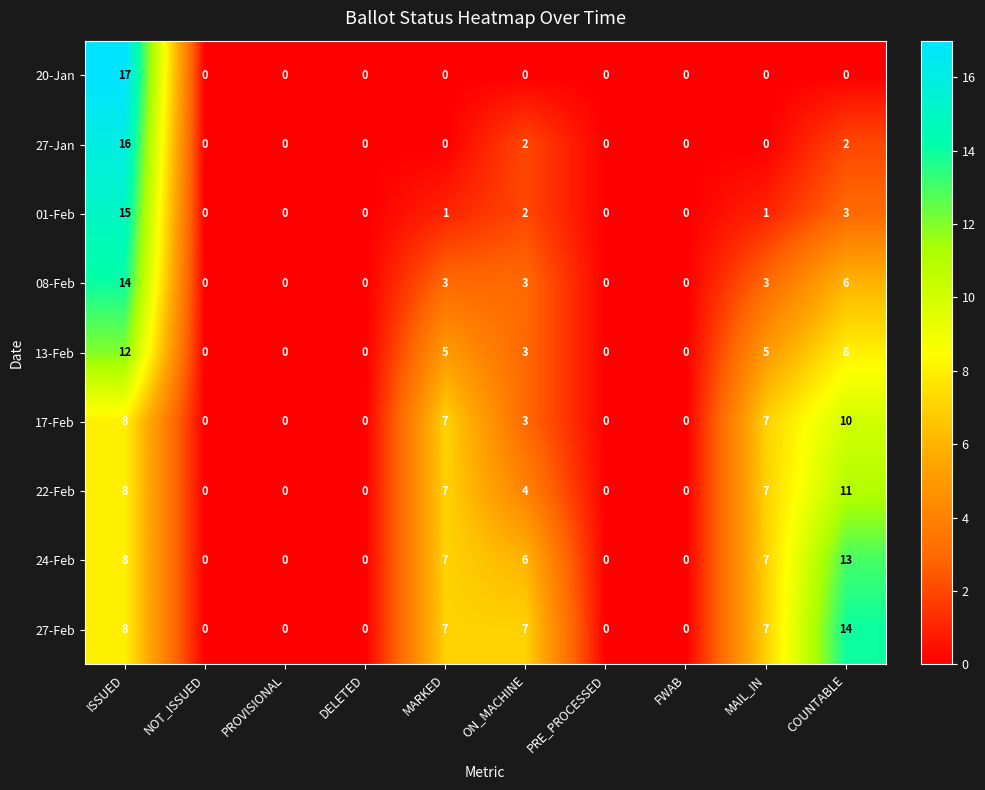

True or false: 08-Feb has a value of 3 at MARKED.

True